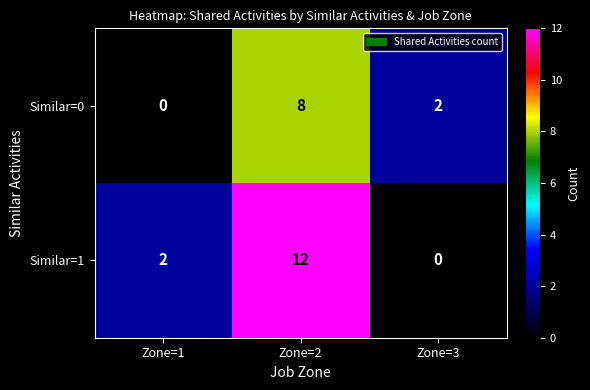

Count the number of data series in this chart.

2